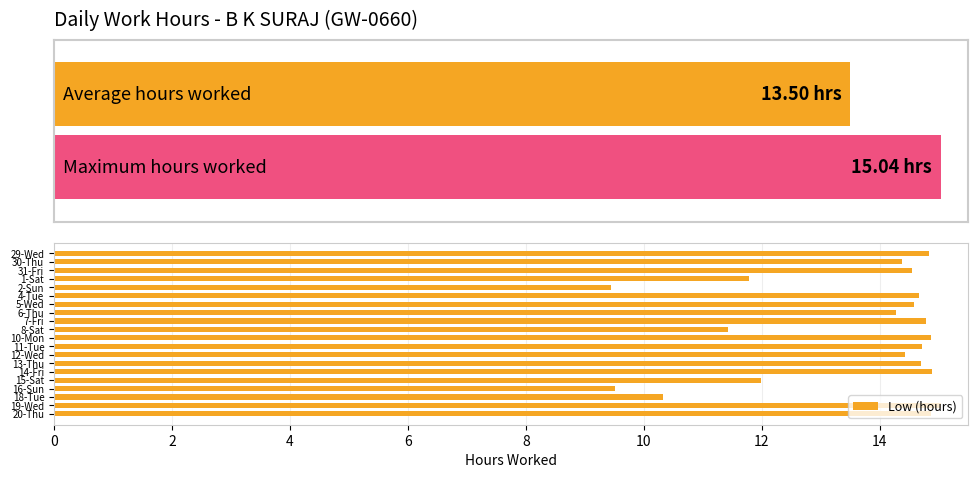

Is it true that Low (hours) equals 14.7 at 13-Thu?

True